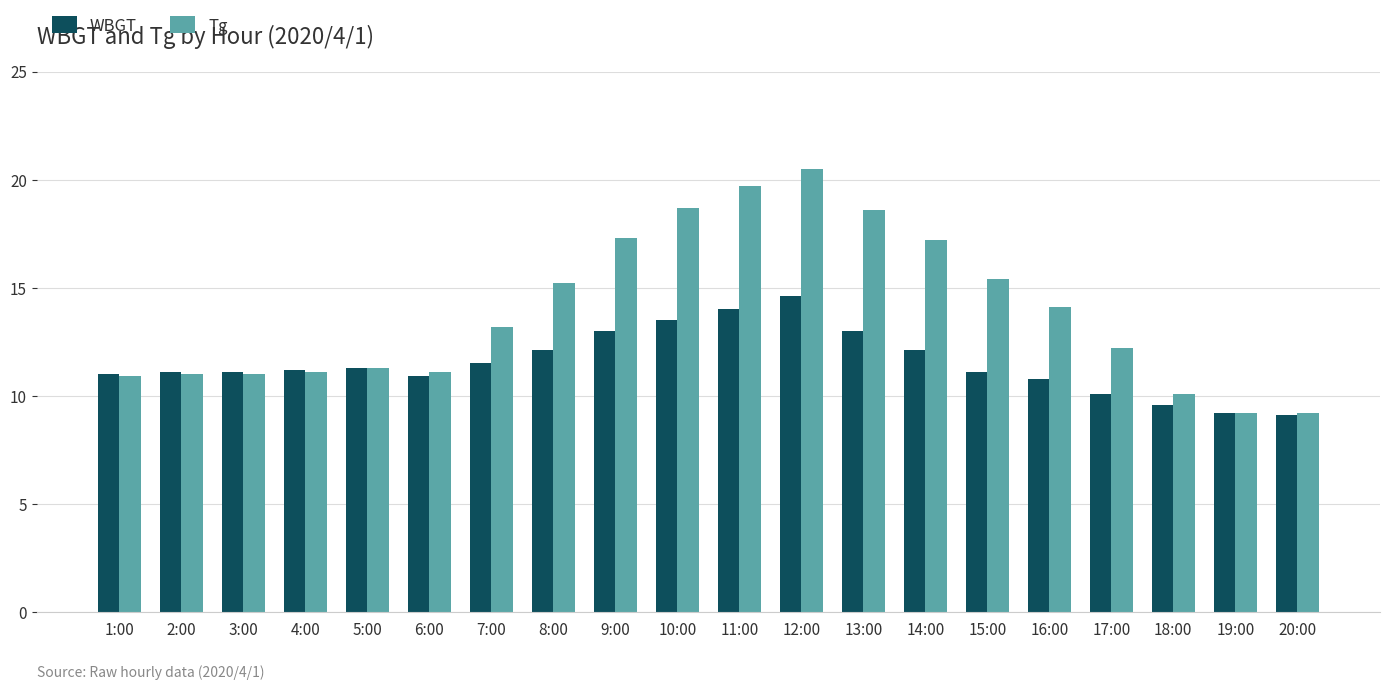

Rank the series by their maximum value, from highest to lowest.

Tg, WBGT